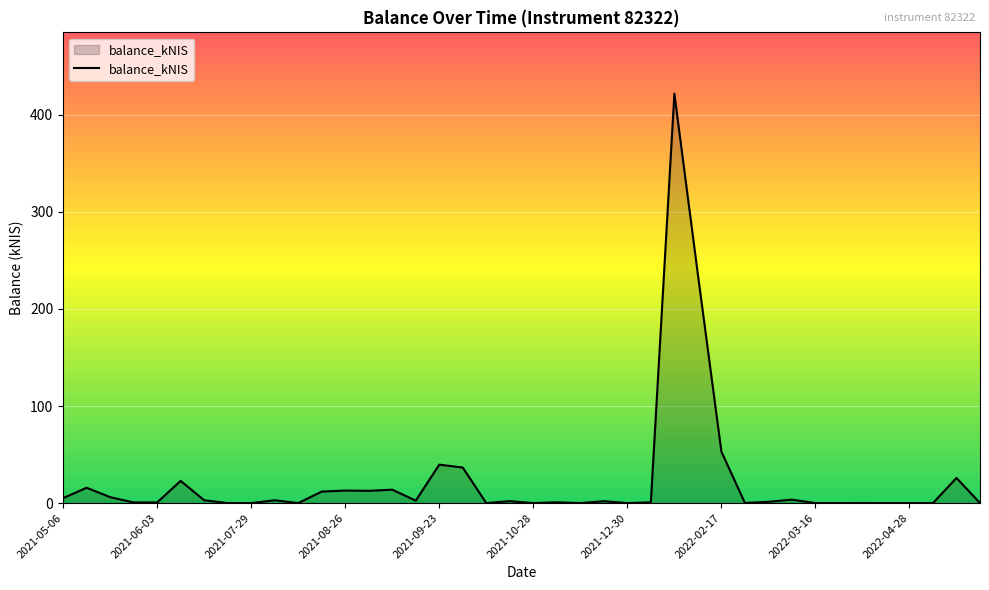

What is the greatest value displayed?

421.8